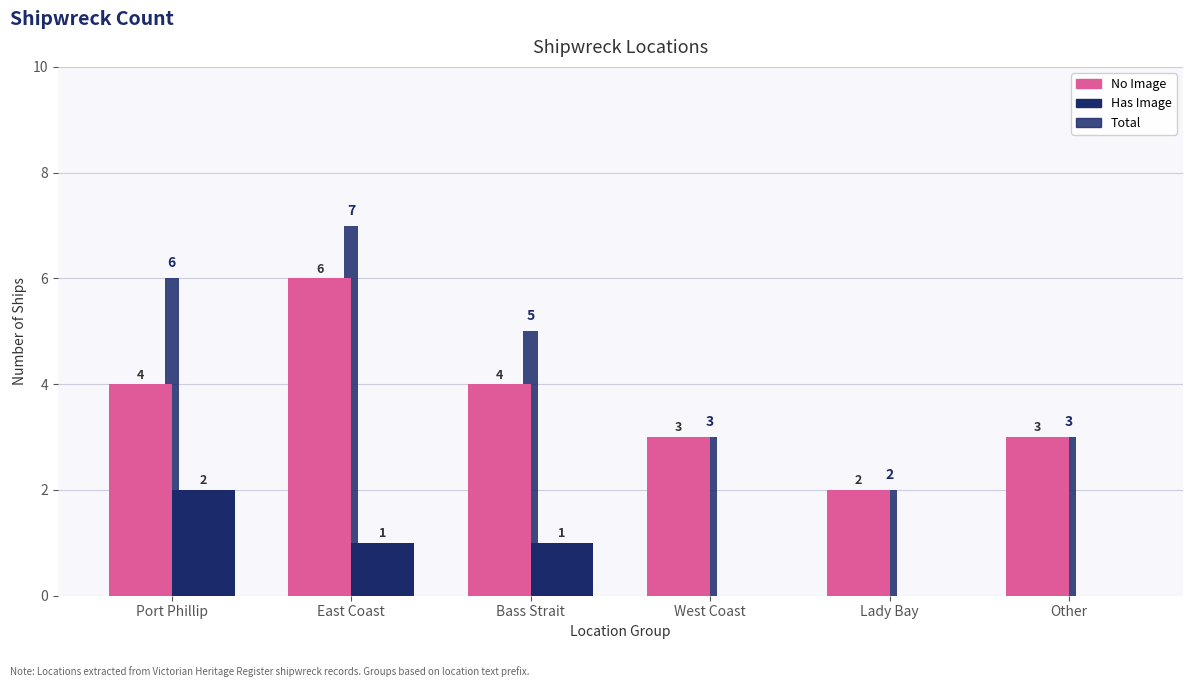

How many positive values does the Has Image series have?

3